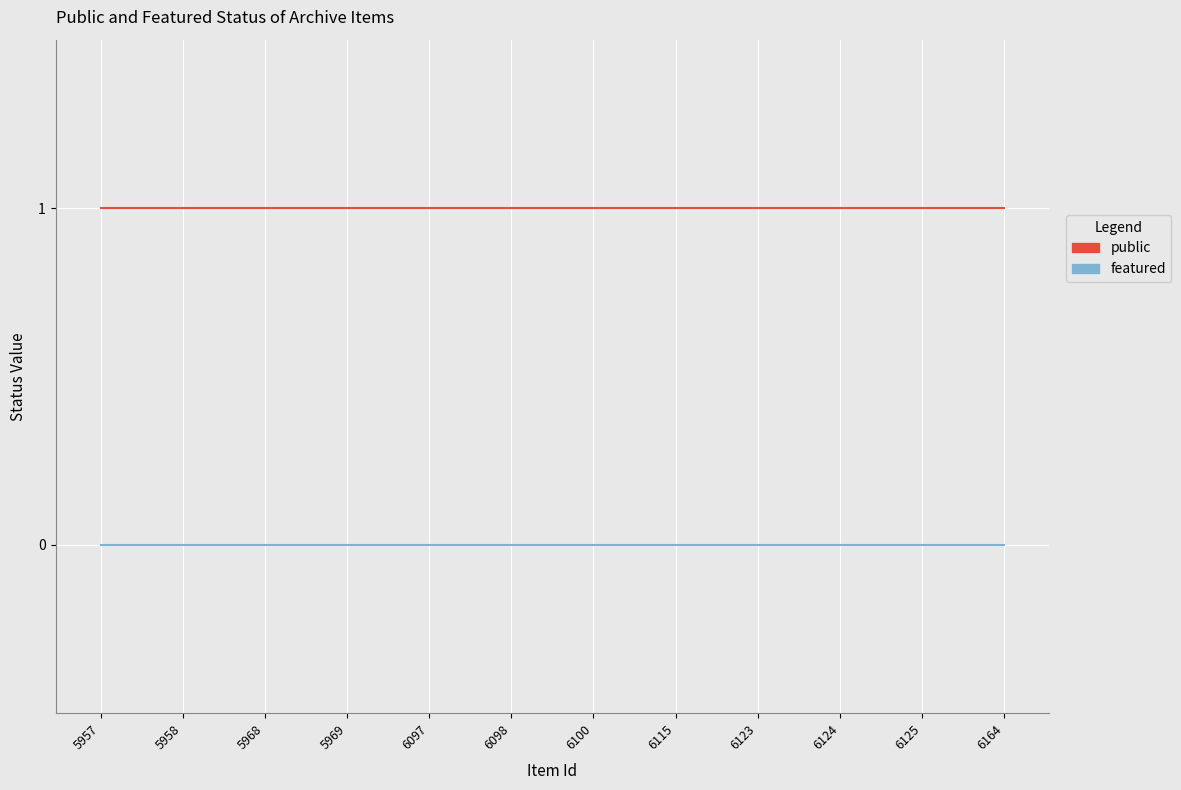

Rank the series by their average value, from highest to lowest.

public, featured